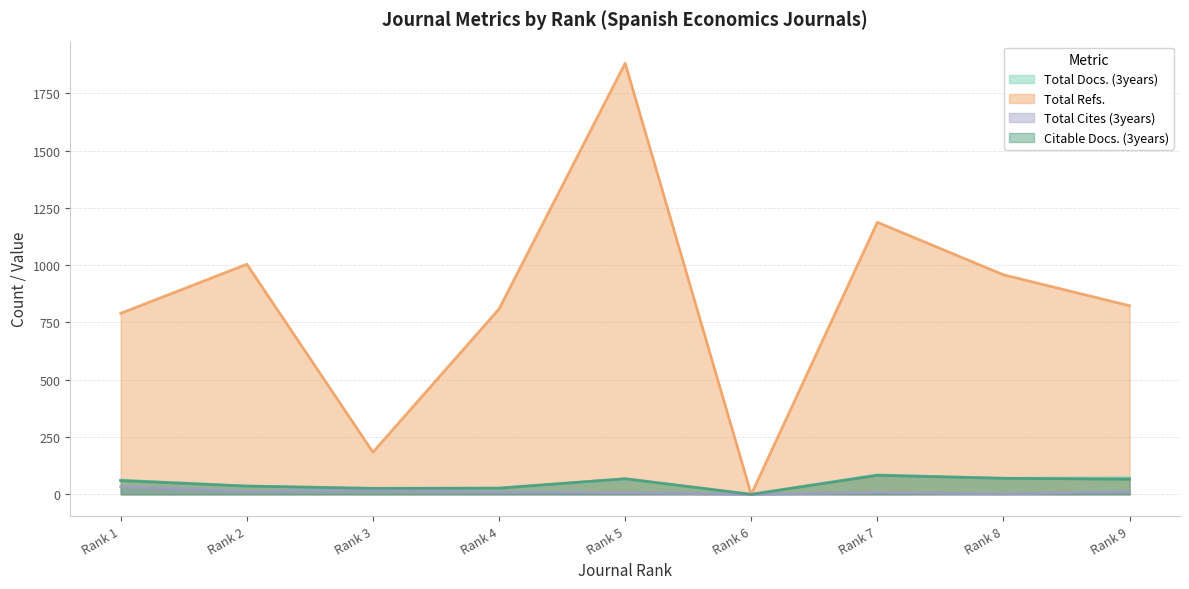

Where is the first local minimum for Citable Docs. (3years)?

Rank 3